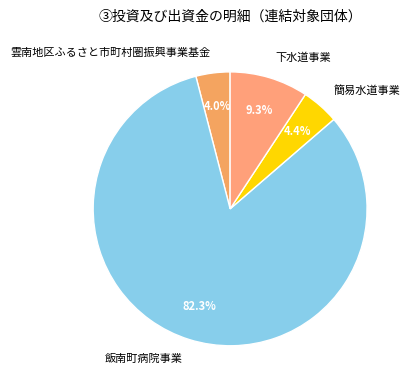

To the nearest percent, what is the difference between the 簡易水道事業 and 飯南町病院事業 slice percentages?

78%